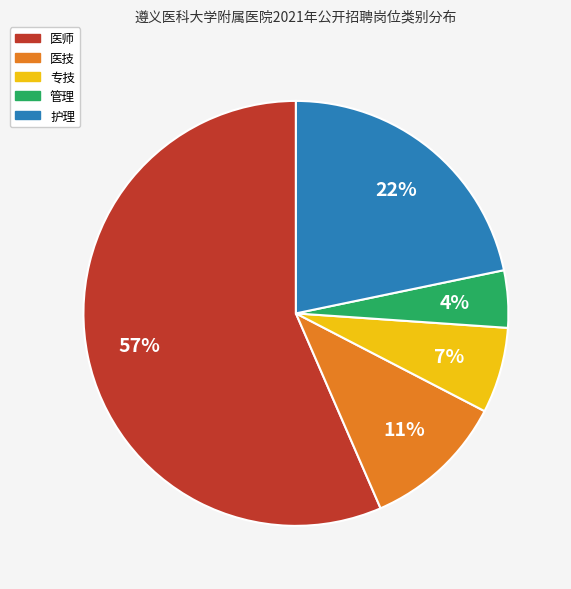

To the nearest percent, what is the average slice percentage?

20%